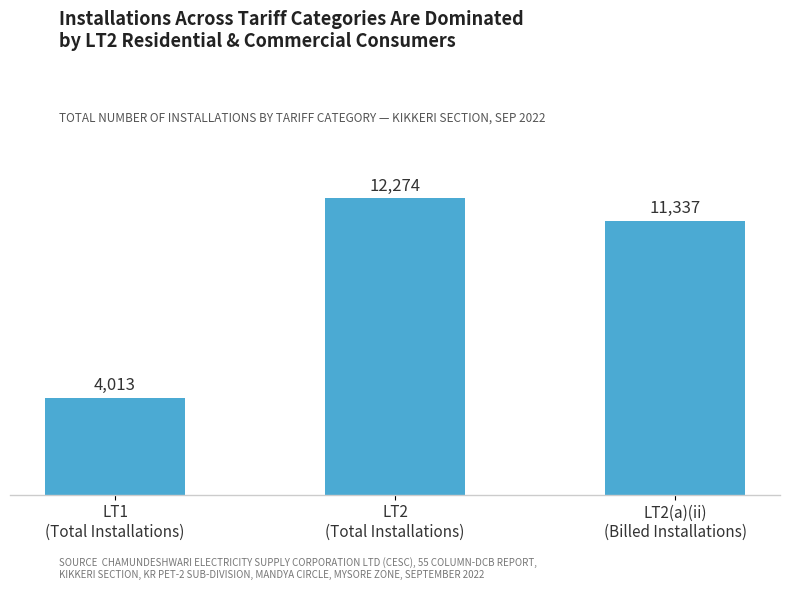

At which category does the chart reach its minimum across all series?

LT1
(Total Installations)